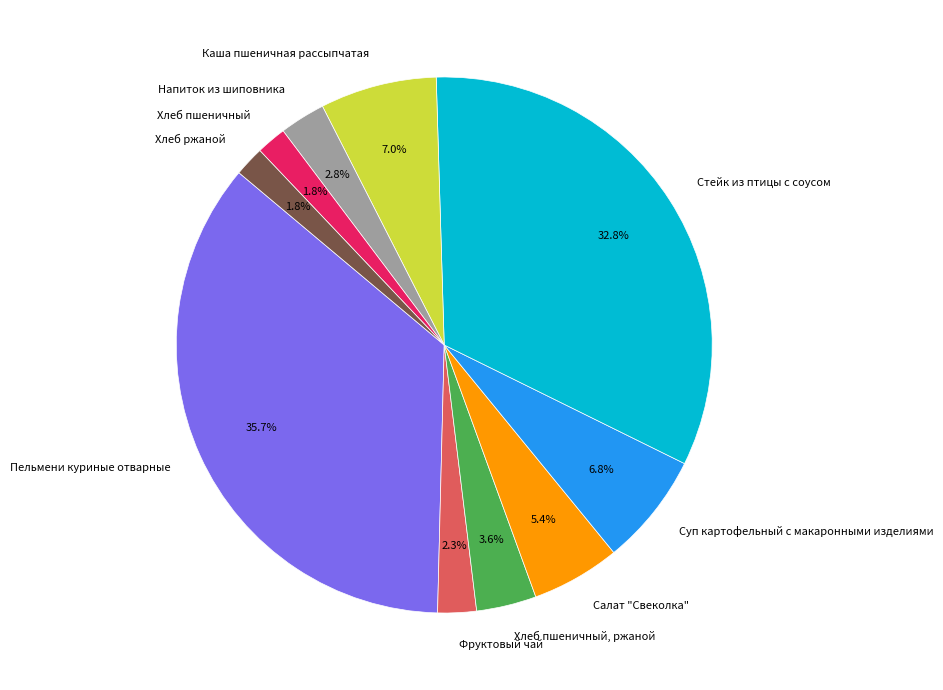

Does Фруктовый чай account for over 50% of the chart?

No